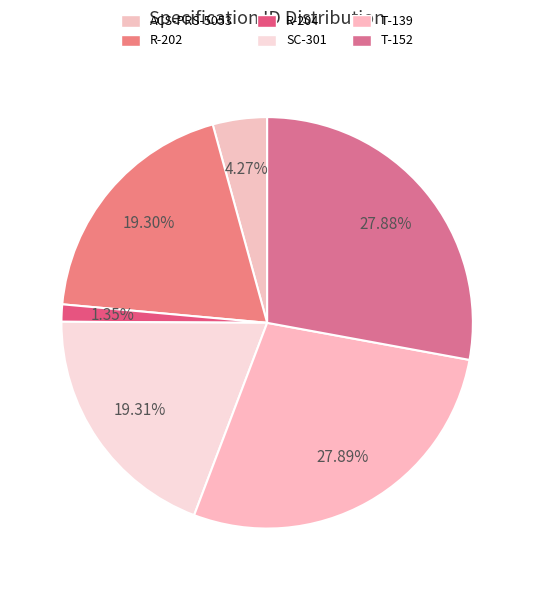

To the nearest percent, what is the average slice percentage?

17%